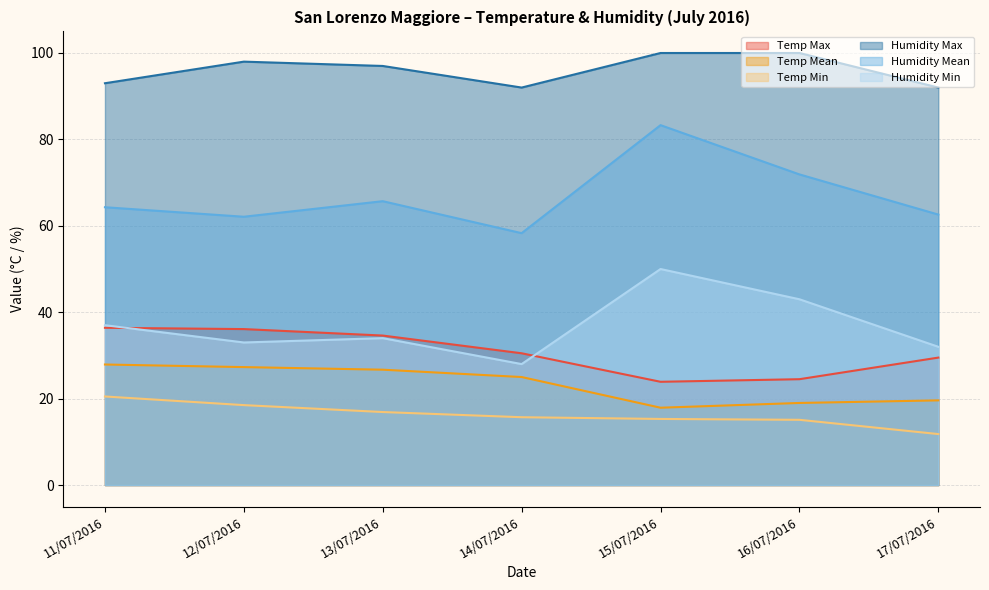

The value of Humidity Min at 17/07/2016 is 32.0. True or false?

True